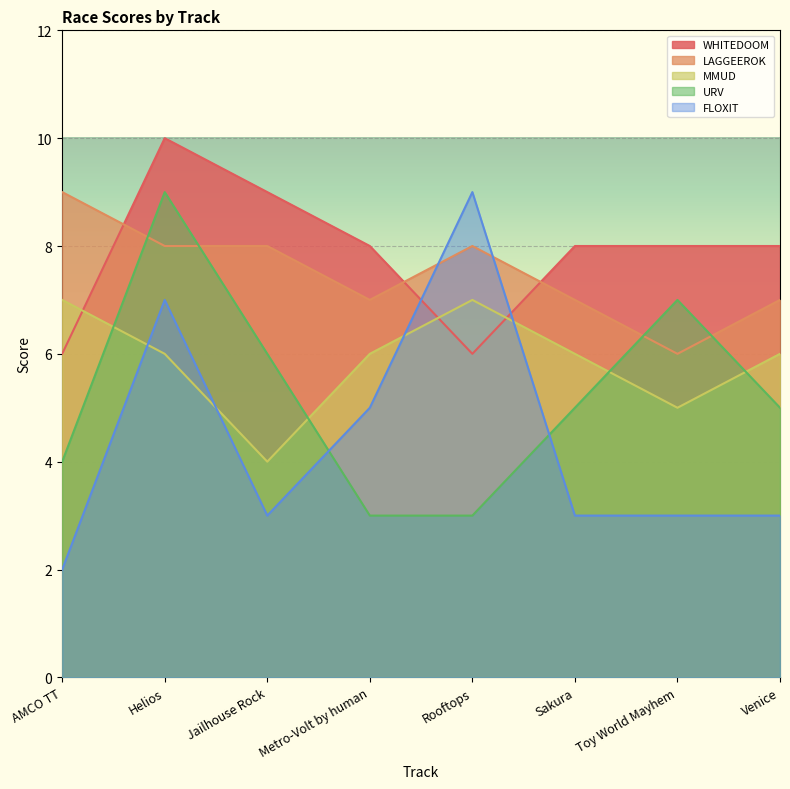

What is the highest value of the FLOXIT series?

9